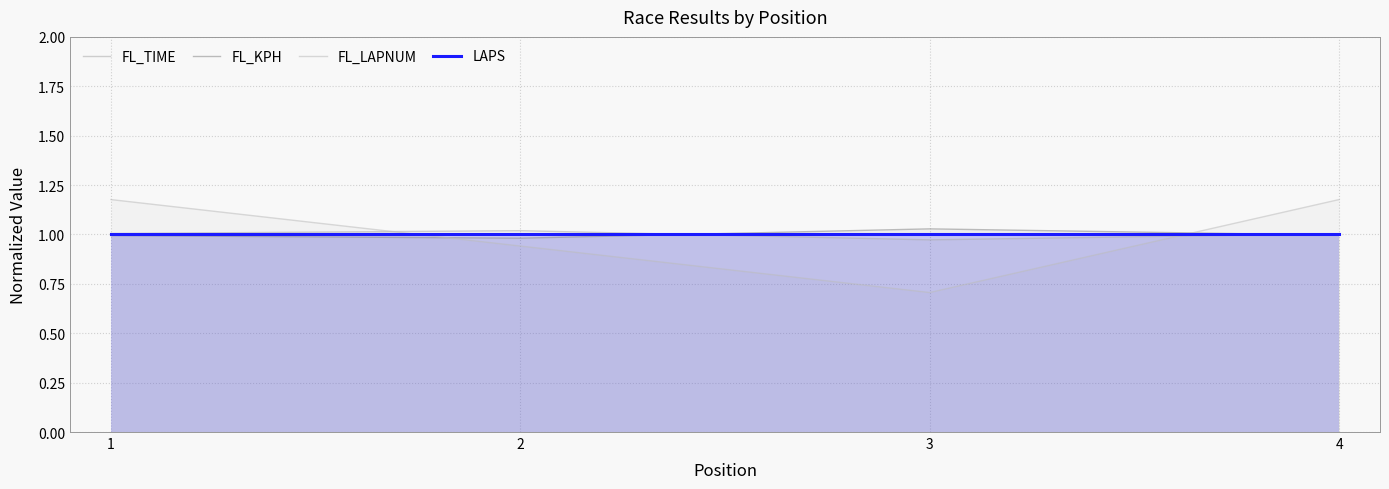

What is the smallest value displayed?

0.7